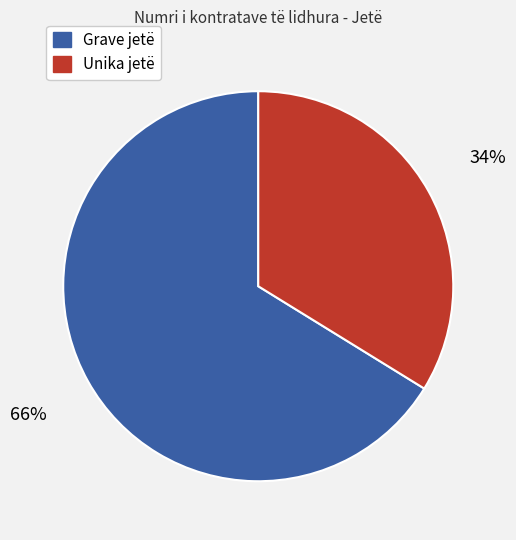

What is the smallest slice in the pie chart?

Unika jetë